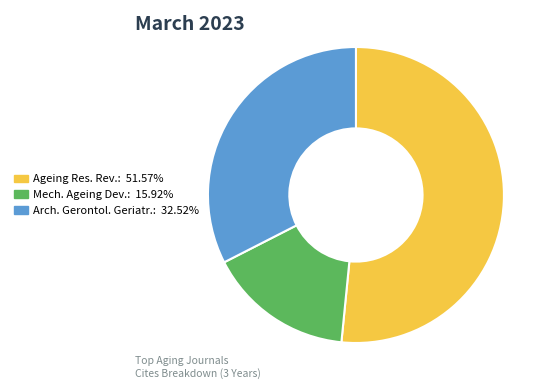

Does any single category account for the majority?

Yes